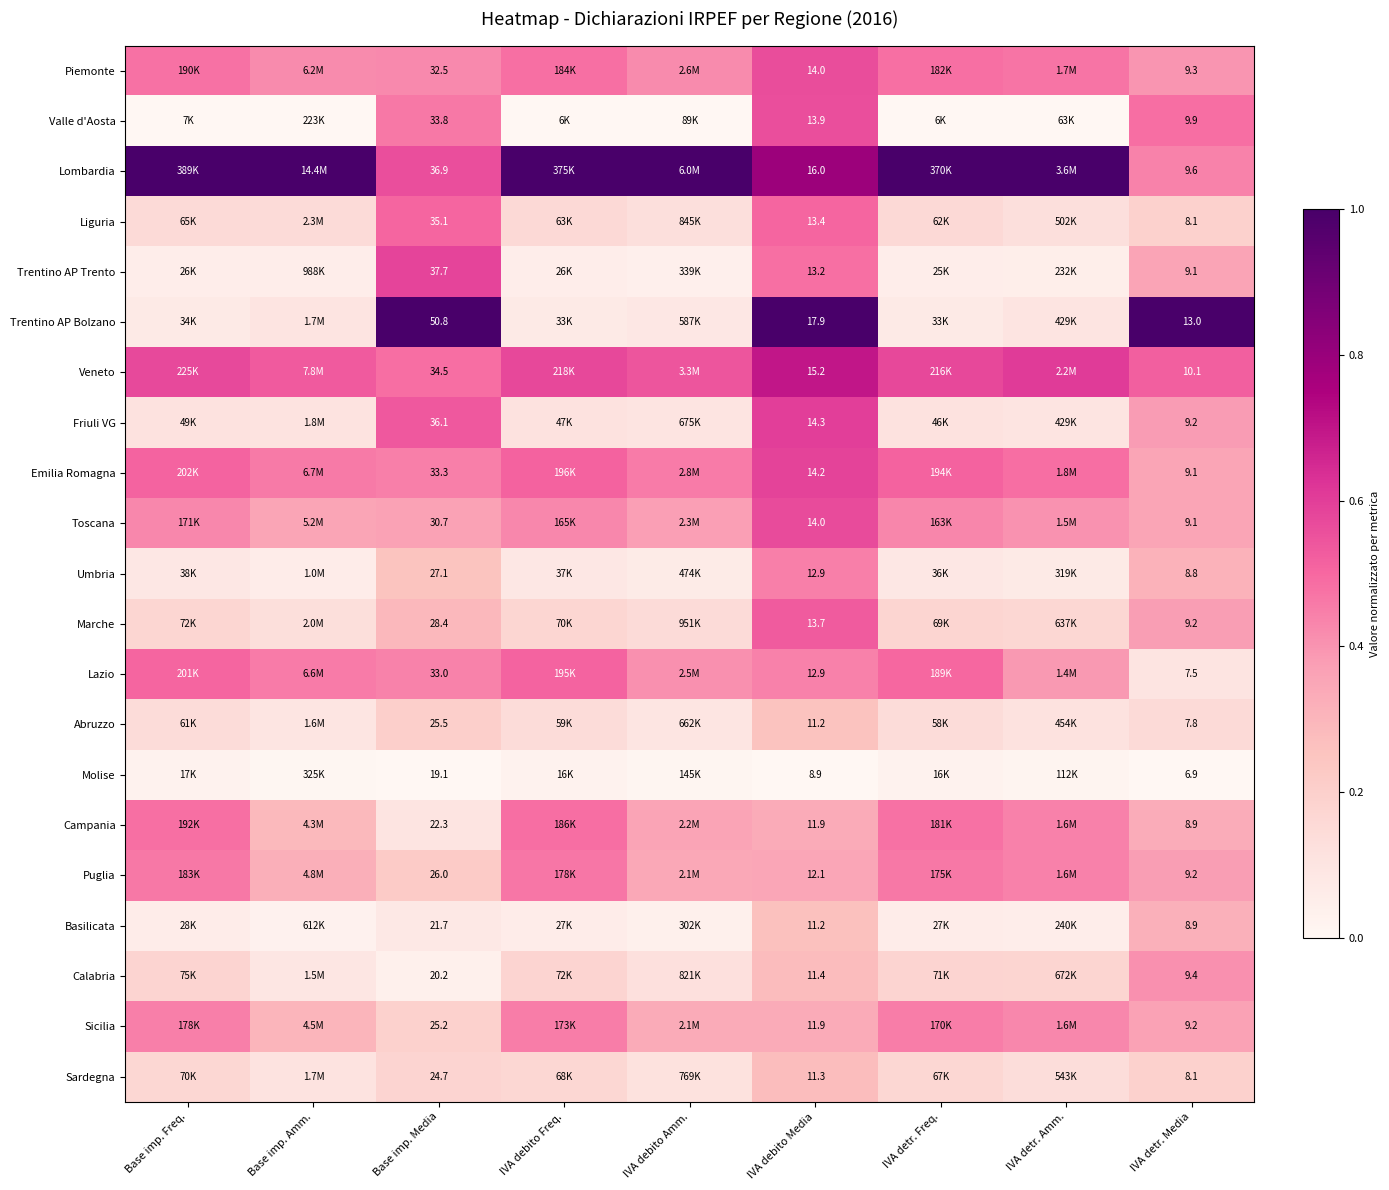

How many categories are shown in the chart?

9